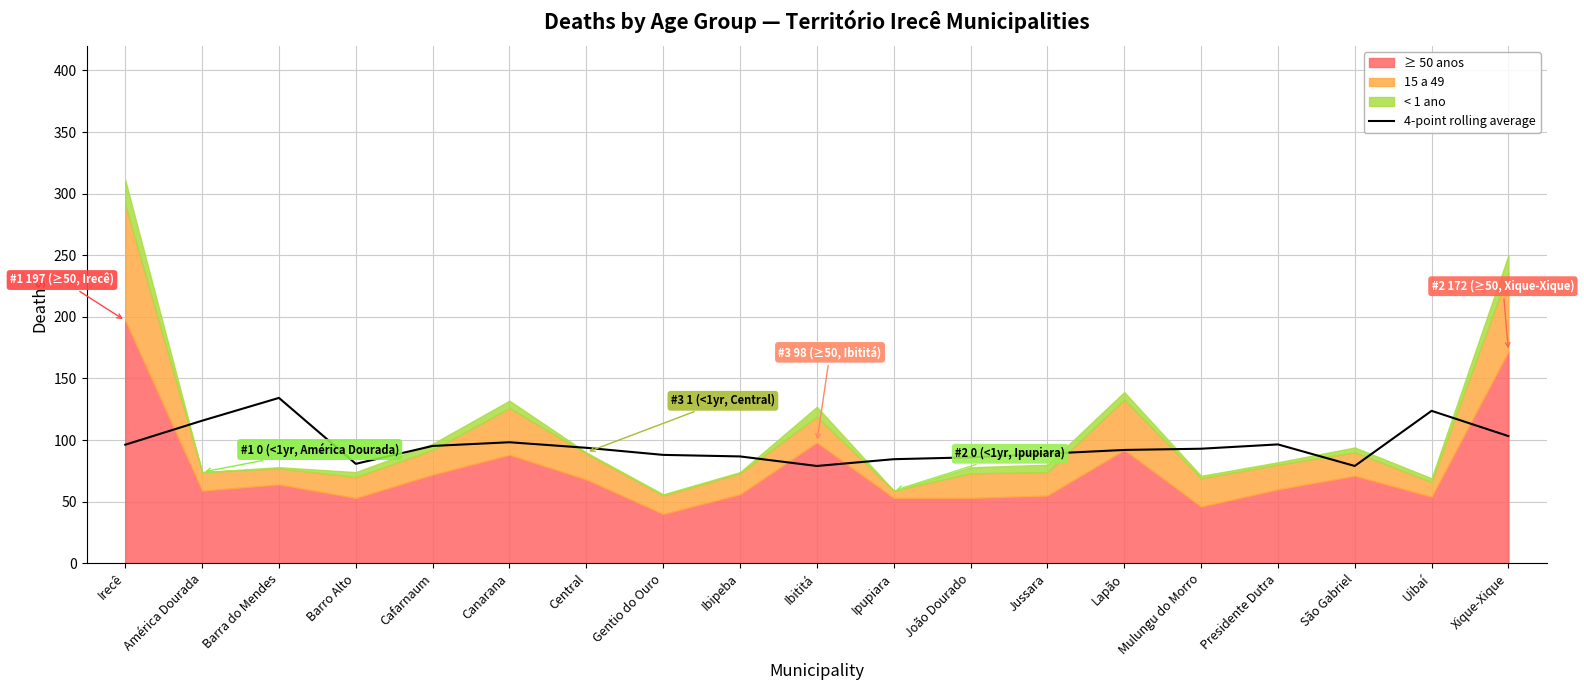

True or false: the data shows 134.2 at Barra do Mendes.

True